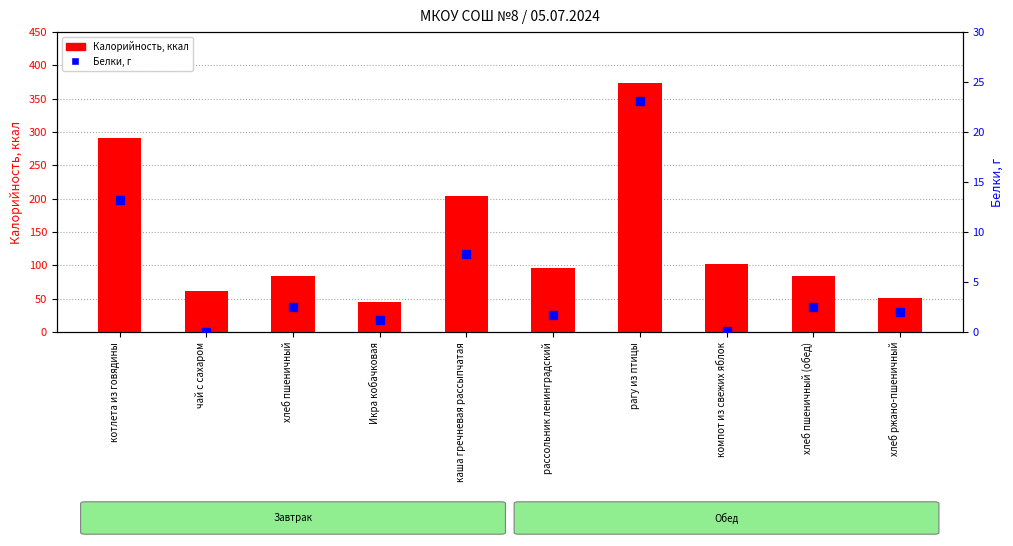

Which series contains the highest Y value?

Калорийность